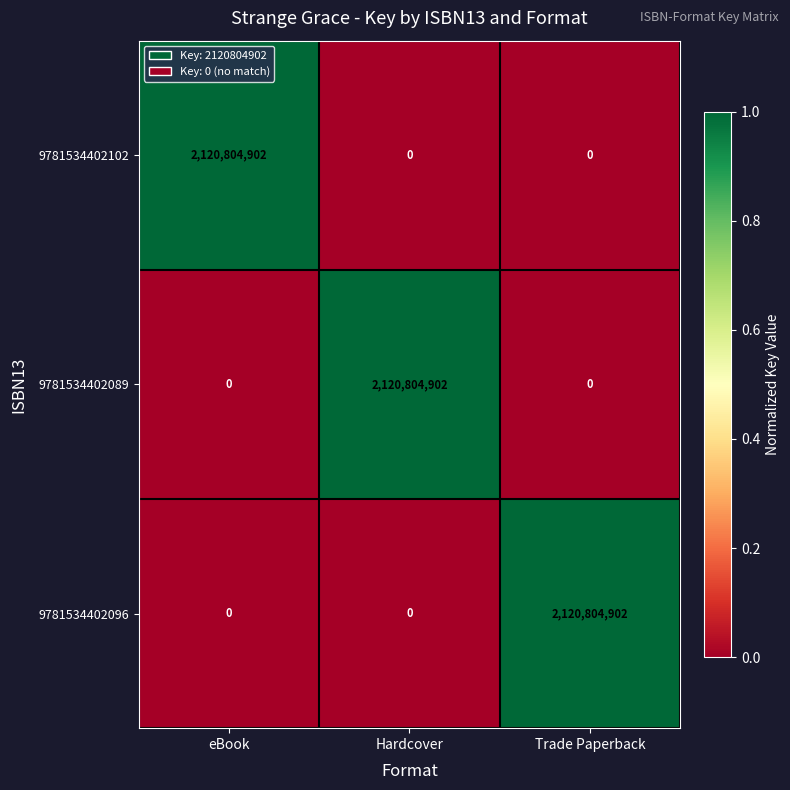

Reading left to right, what are all the values shown in this chart?

9781534402102: 2120804902	0	0
9781534402089: 0	2120804902	0
9781534402096: 0	0	2120804902